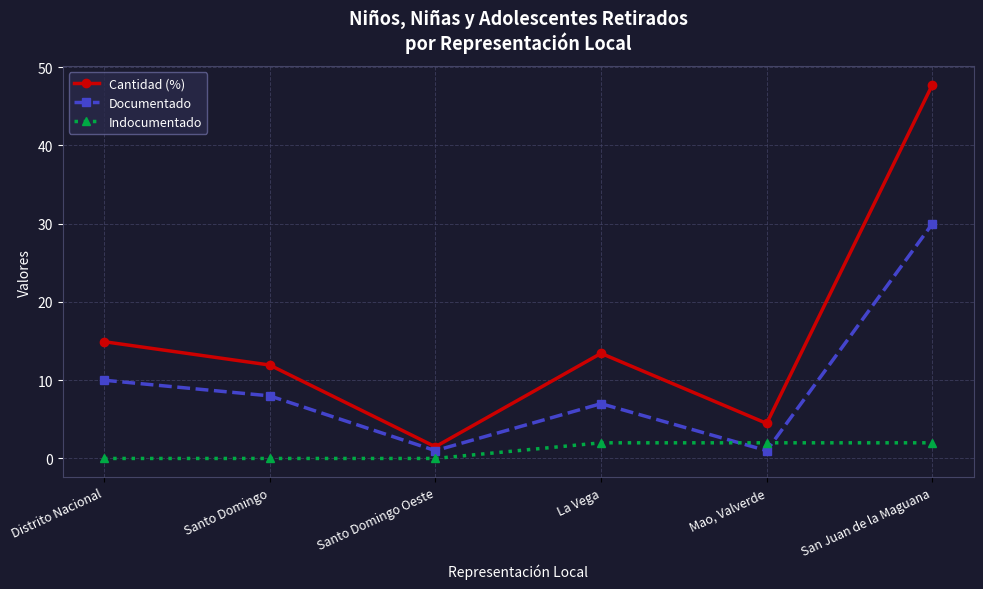

True or false: Documentado and Cantidad (%) intersect in this chart.

False